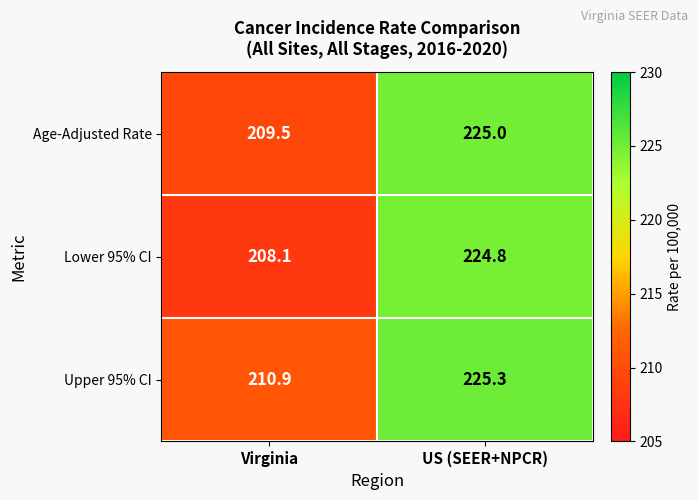

How many categories are shown in the chart?

2